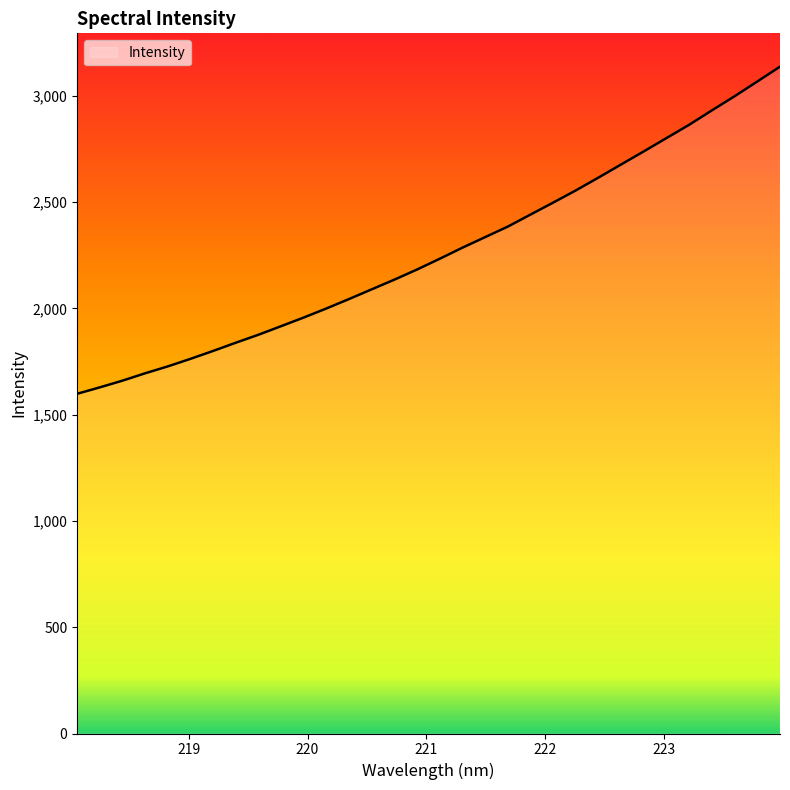

What is the minimum value shown in the chart?

1598.3